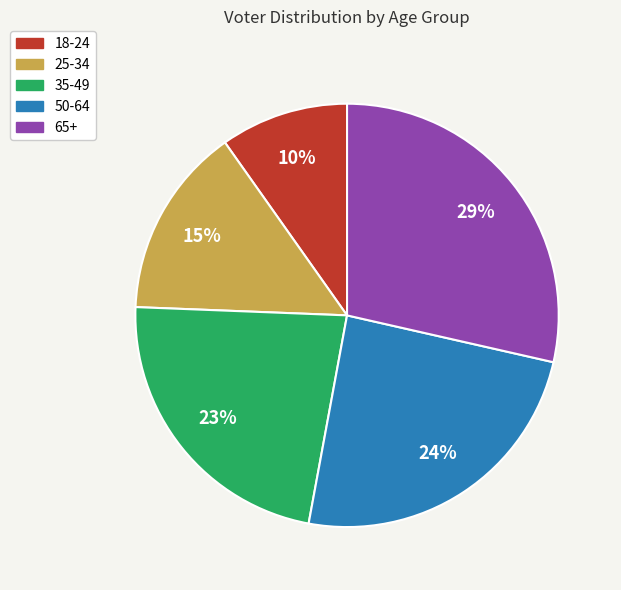

What percentage is the 18-24 slice, to the nearest percent?

10%